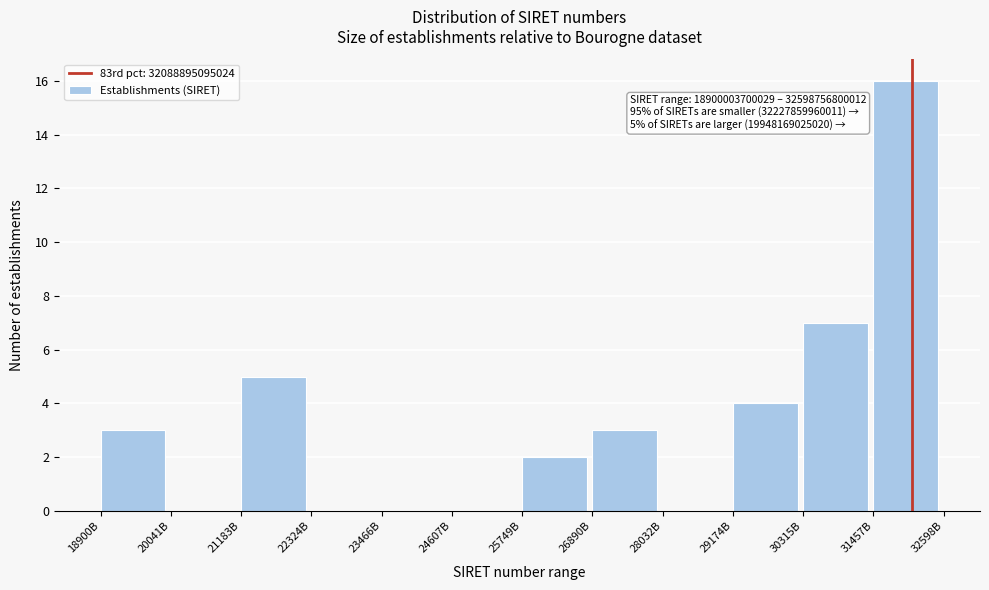

Reading left to right, transcribe all the data shown in this chart.

18900B=3	20041B=0	21183B=5	22324B=0	23466B=0	24607B=0	25749B=2	26890B=3	28032B=0	29174B=4	30315B=7	31457B=16